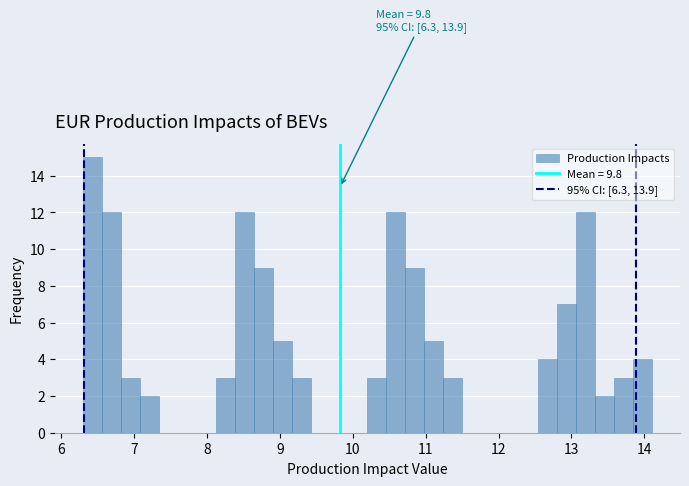

Read against the x-axis, roughly where is the centre of the tallest bar?

6.4